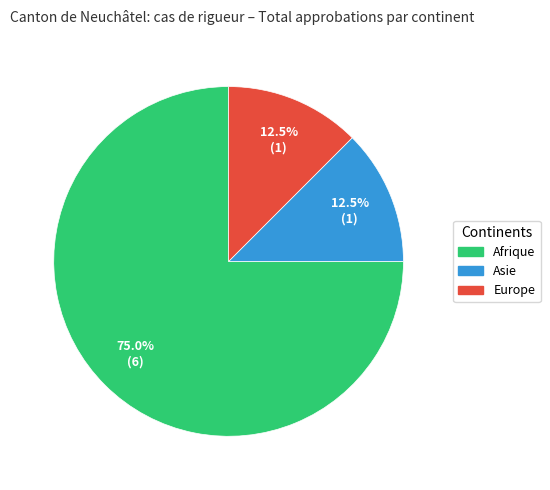

Approximately how many times larger is the value at Afrique compared to Europe?

6.0